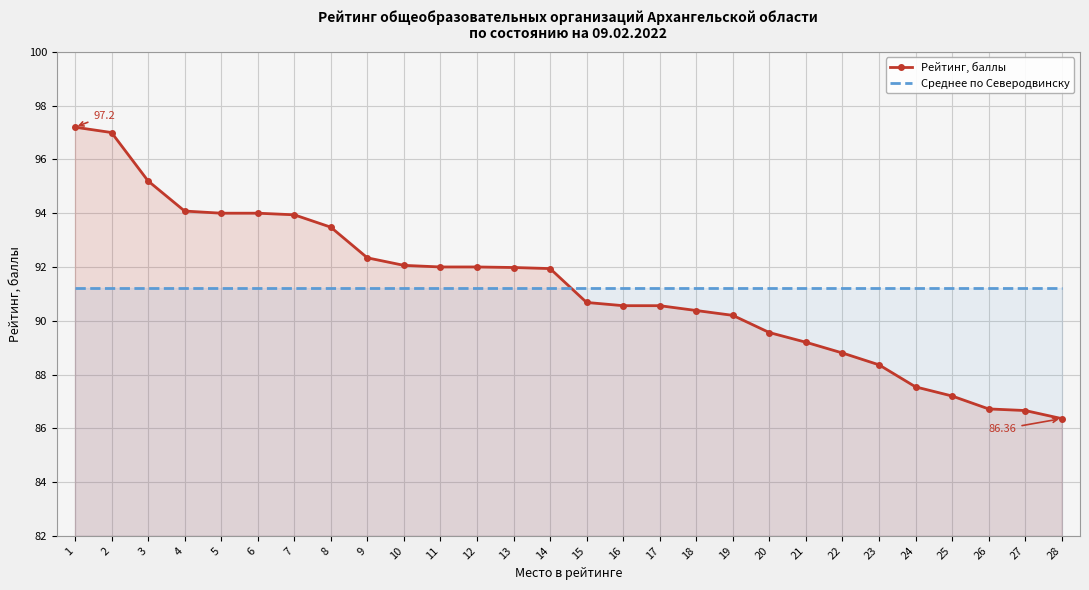

True or false: Среднее по Северодвинску has a value of 91.2 at 2.

True